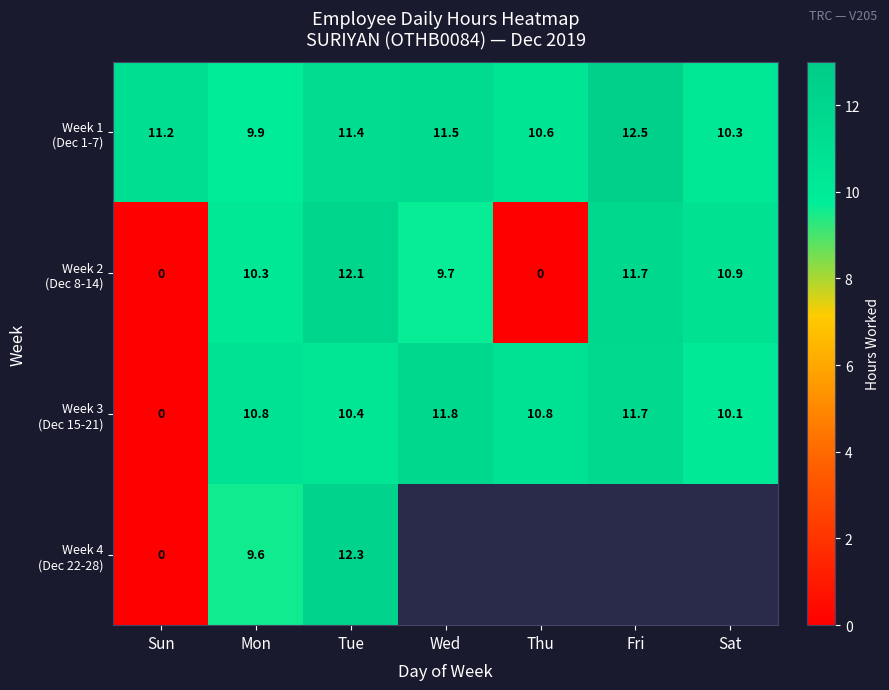

What is the total value across all series at Sun?

11.2